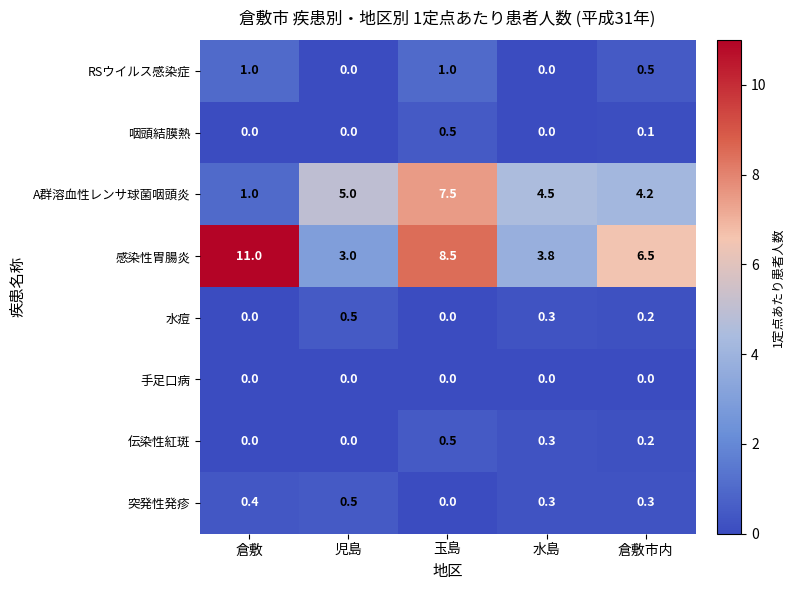

Which series has the largest total across all categories?

感染性胃腸炎